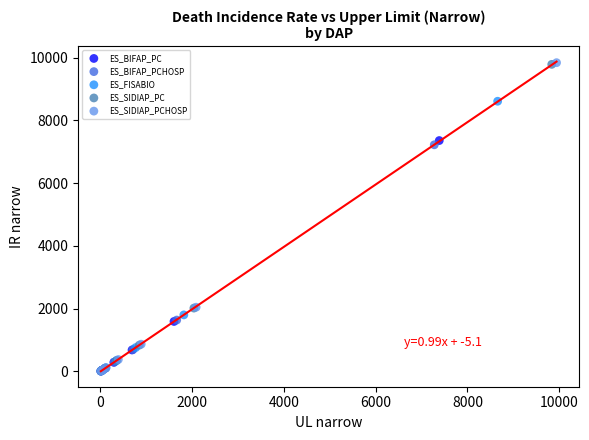

Which series has the largest Y range (max minus min)?

ES_SIDIAP_PCHOSP